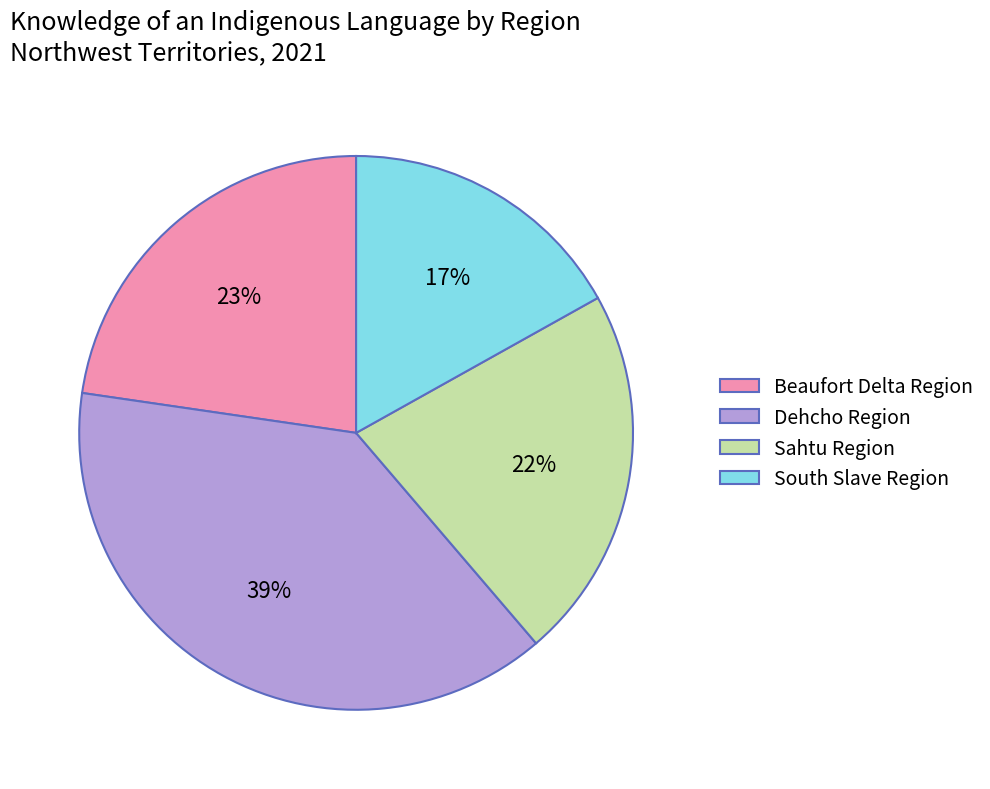

To the nearest percent, what is the difference between the Sahtu Region and Dehcho Region slice percentages?

17%